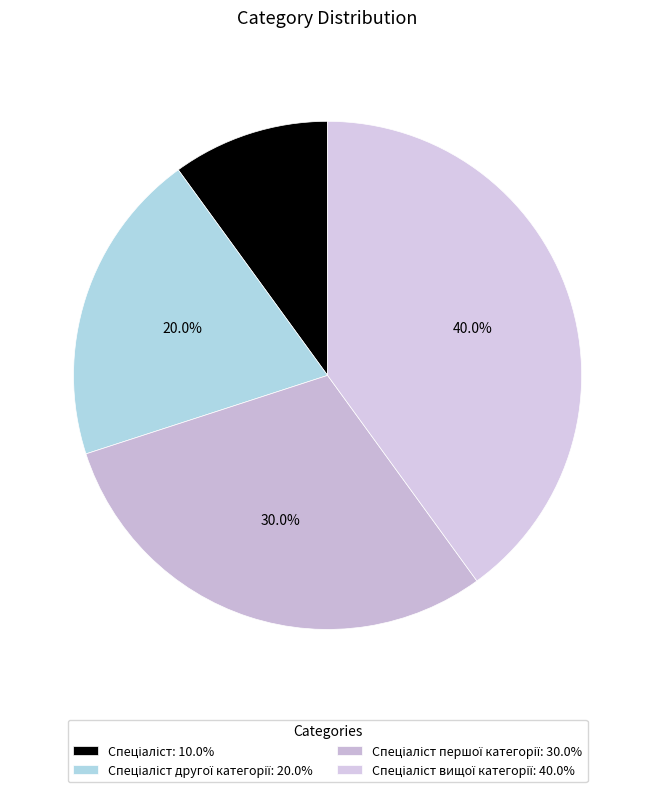

How many segments does this pie chart have?

4